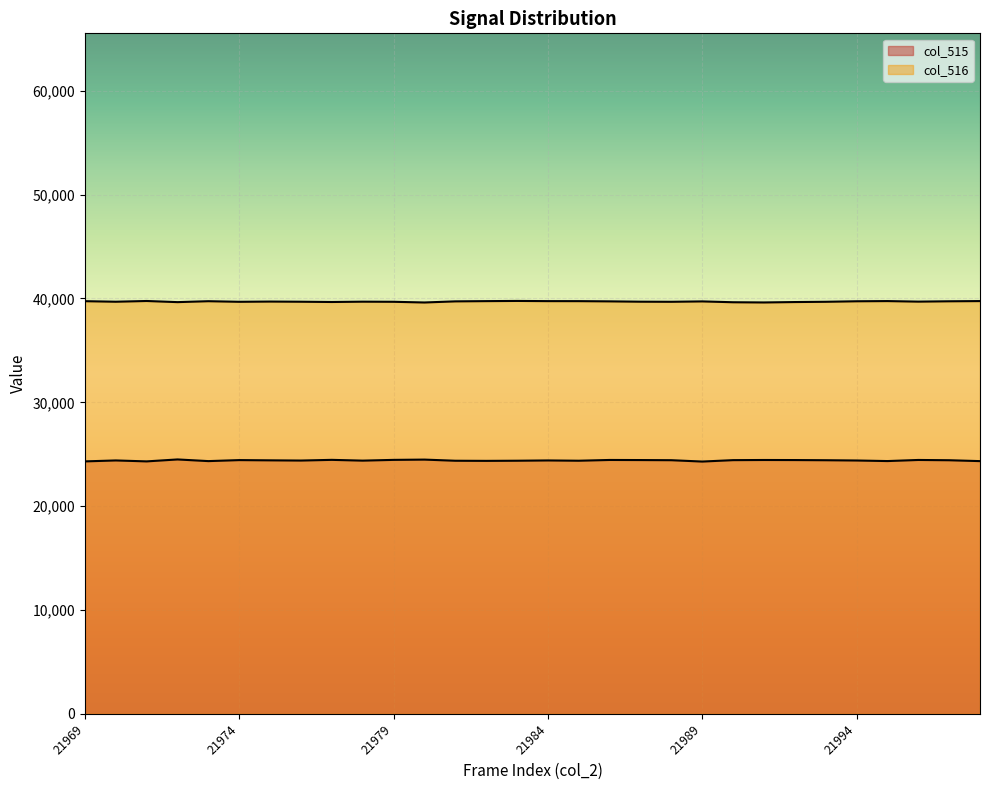

What are all the series names shown in the legend?

col_515, col_516